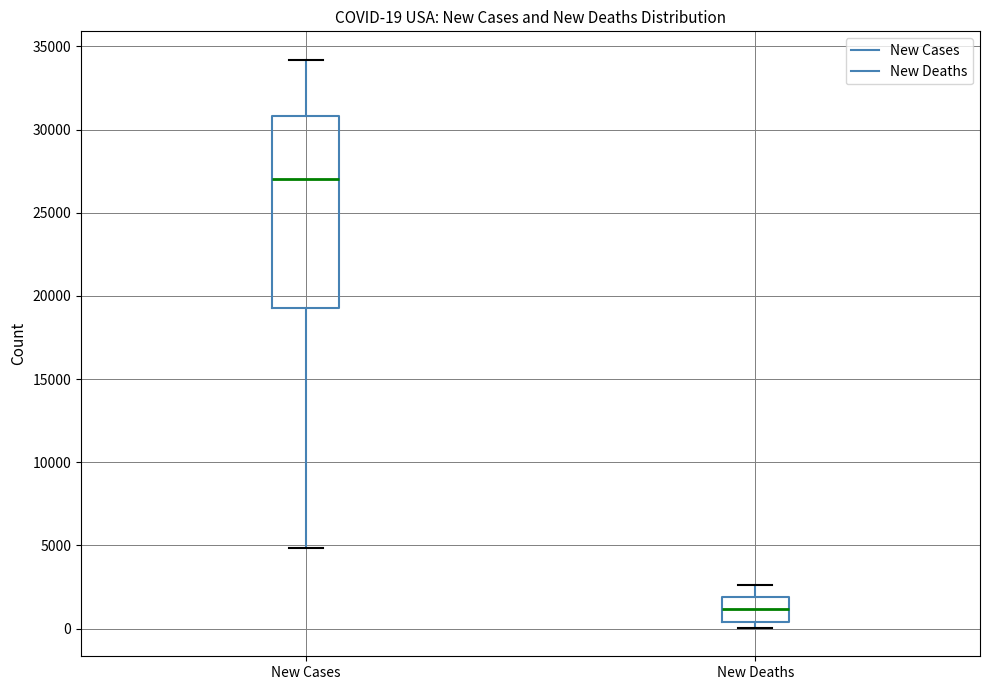

Comparing the boxes themselves (not the whiskers), which one is the tallest?

New Cases